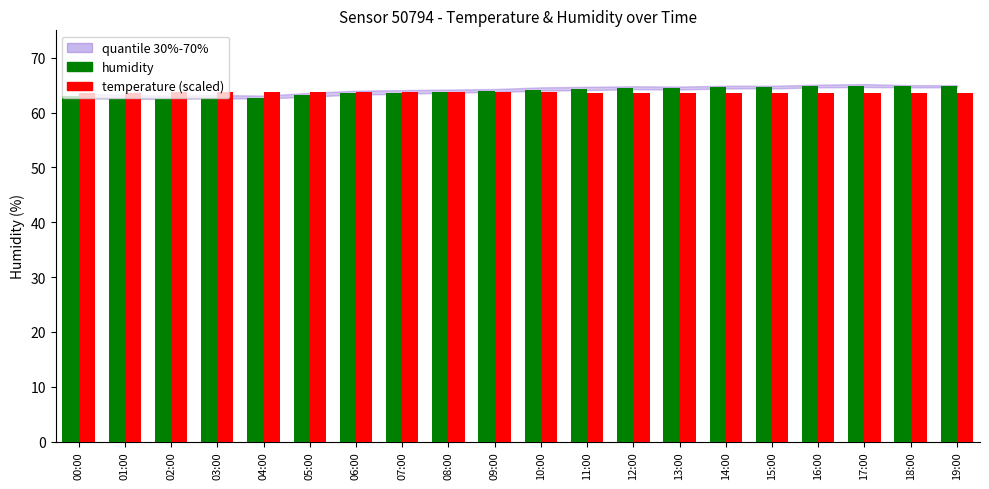

What is the lowest value of the humidity series?

62.5